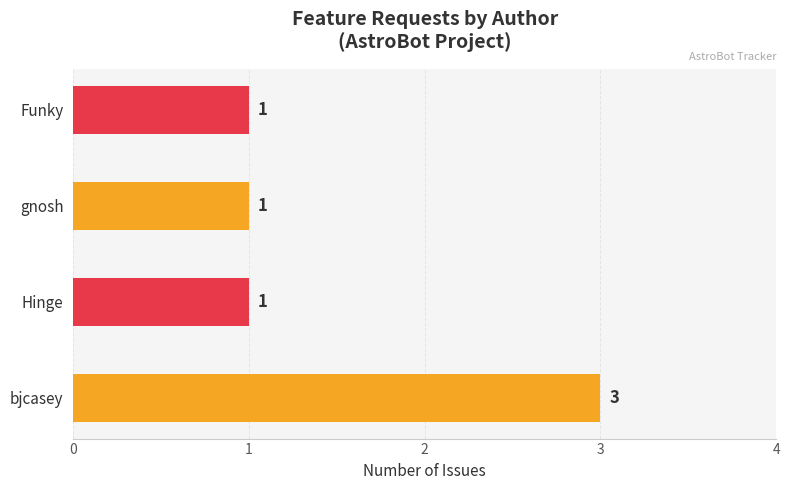

Which has a higher value, bjcasey or gnosh?

bjcasey